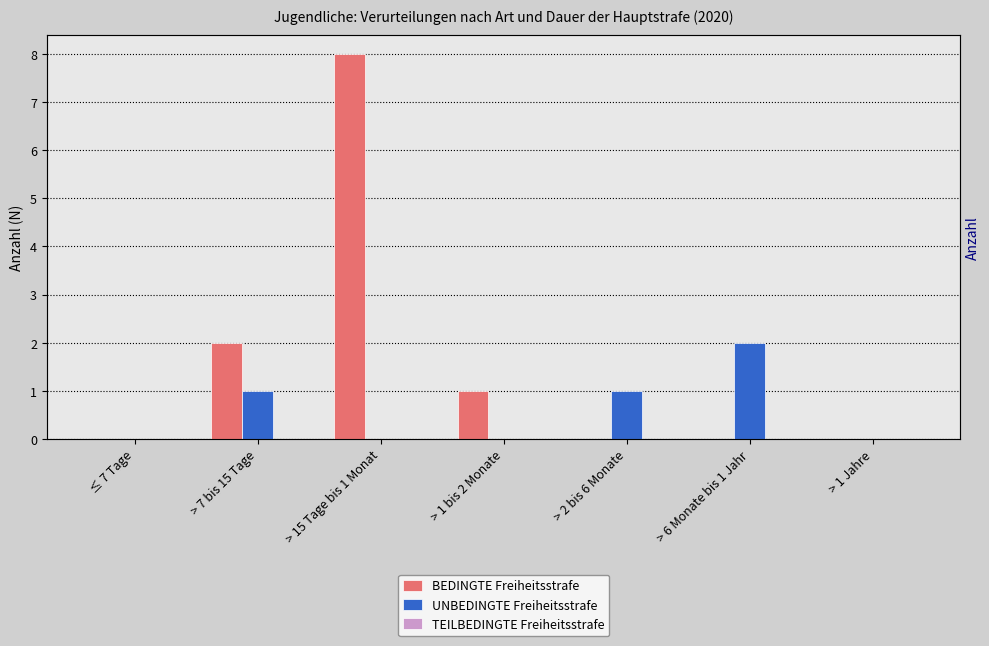

Rank the series at > 1 bis 2 Monate from lowest to highest value.

UNBEDINGTE Freiheitsstrafe, TEILBEDINGTE Freiheitsstrafe, BEDINGTE Freiheitsstrafe